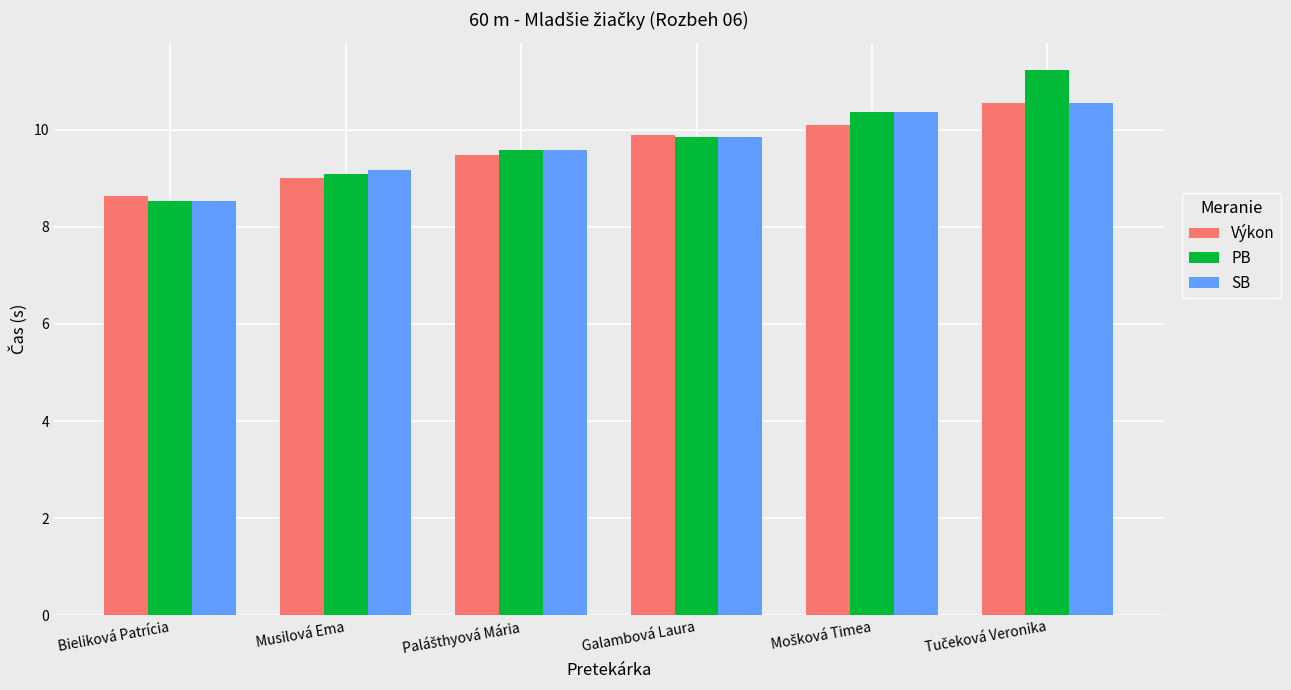

What are all the series names shown in the legend?

Výkon, PB, SB